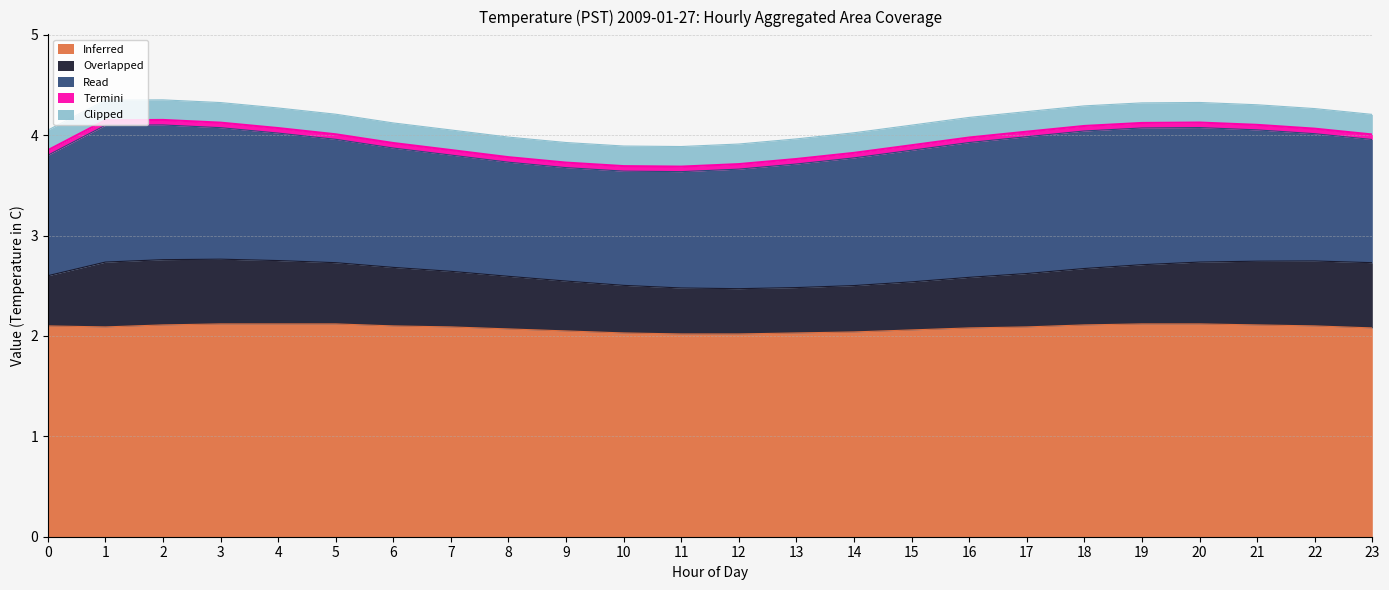

How many Inferred values are between 2 and 3?

24